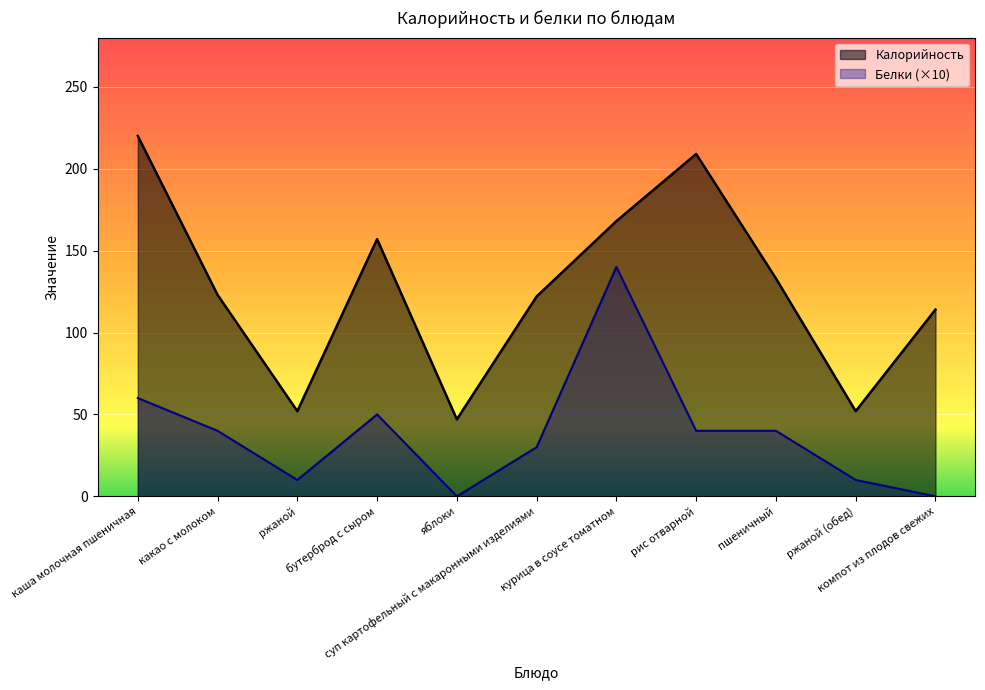

What position from the left is суп картофельный с макаронными изделиями?

6